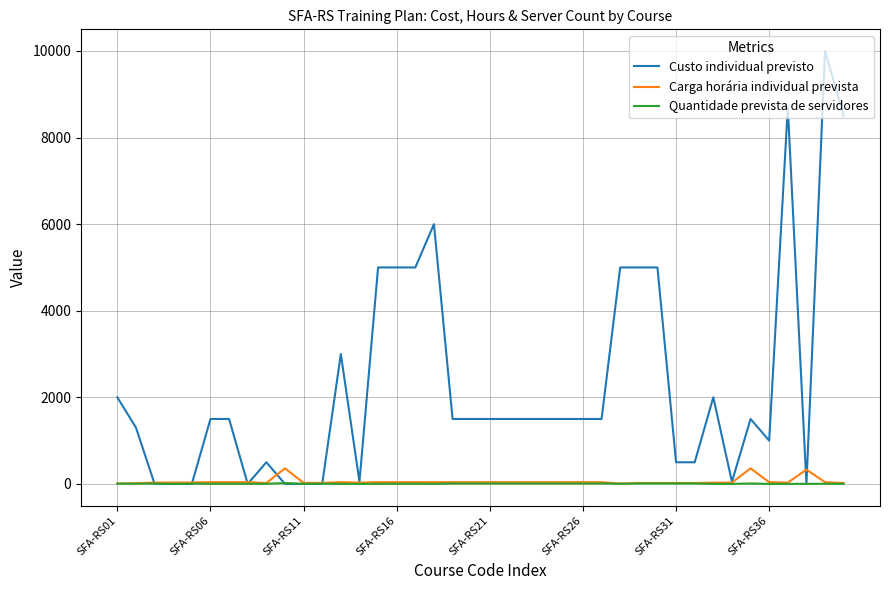

Which series ends up on top after the final intersection of Custo individual previsto and Quantidade prevista de servidores?

Custo individual previsto